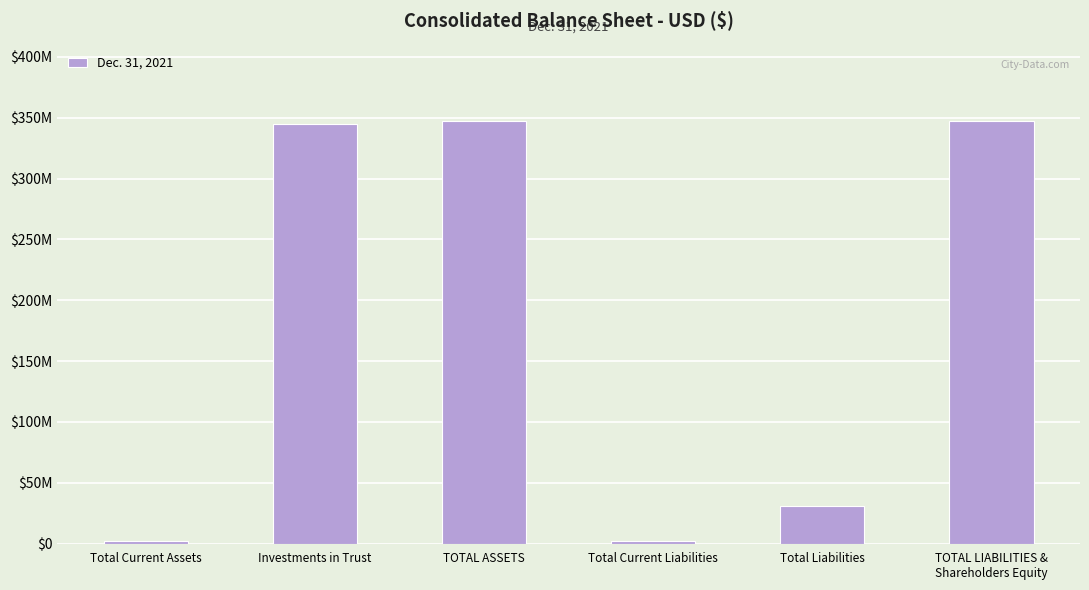

What is the label of the 2nd bar from the right?

Total Liabilities